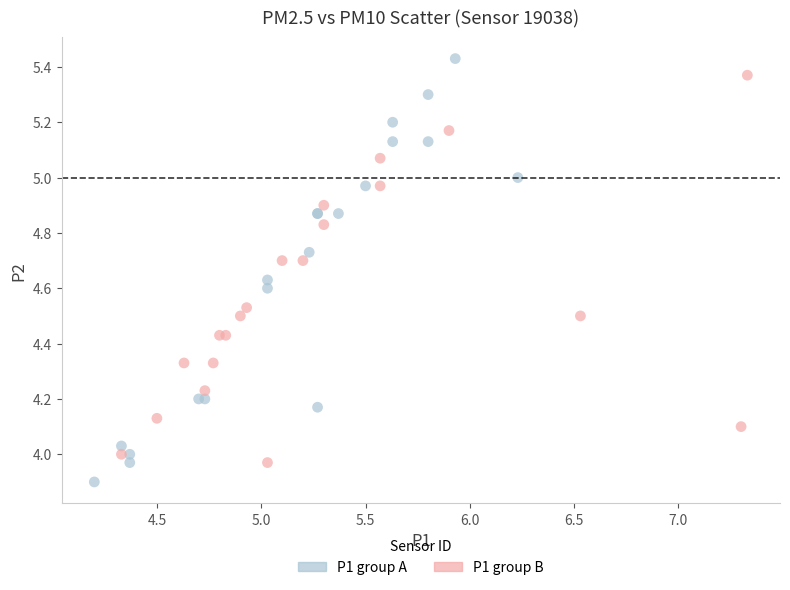

Which series reaches the minimum Y coordinate?

P1 group A